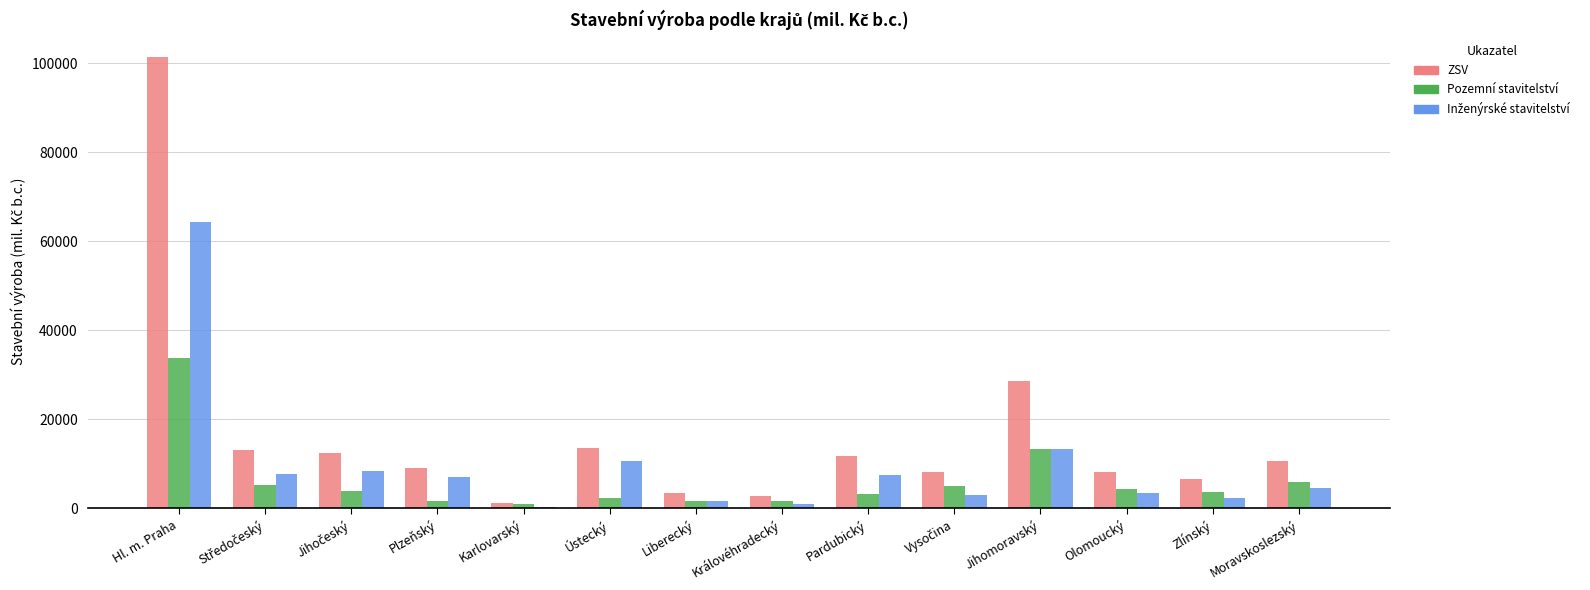

What is the difference between the ZSV values at Liberecký and Královéhradecký?

644